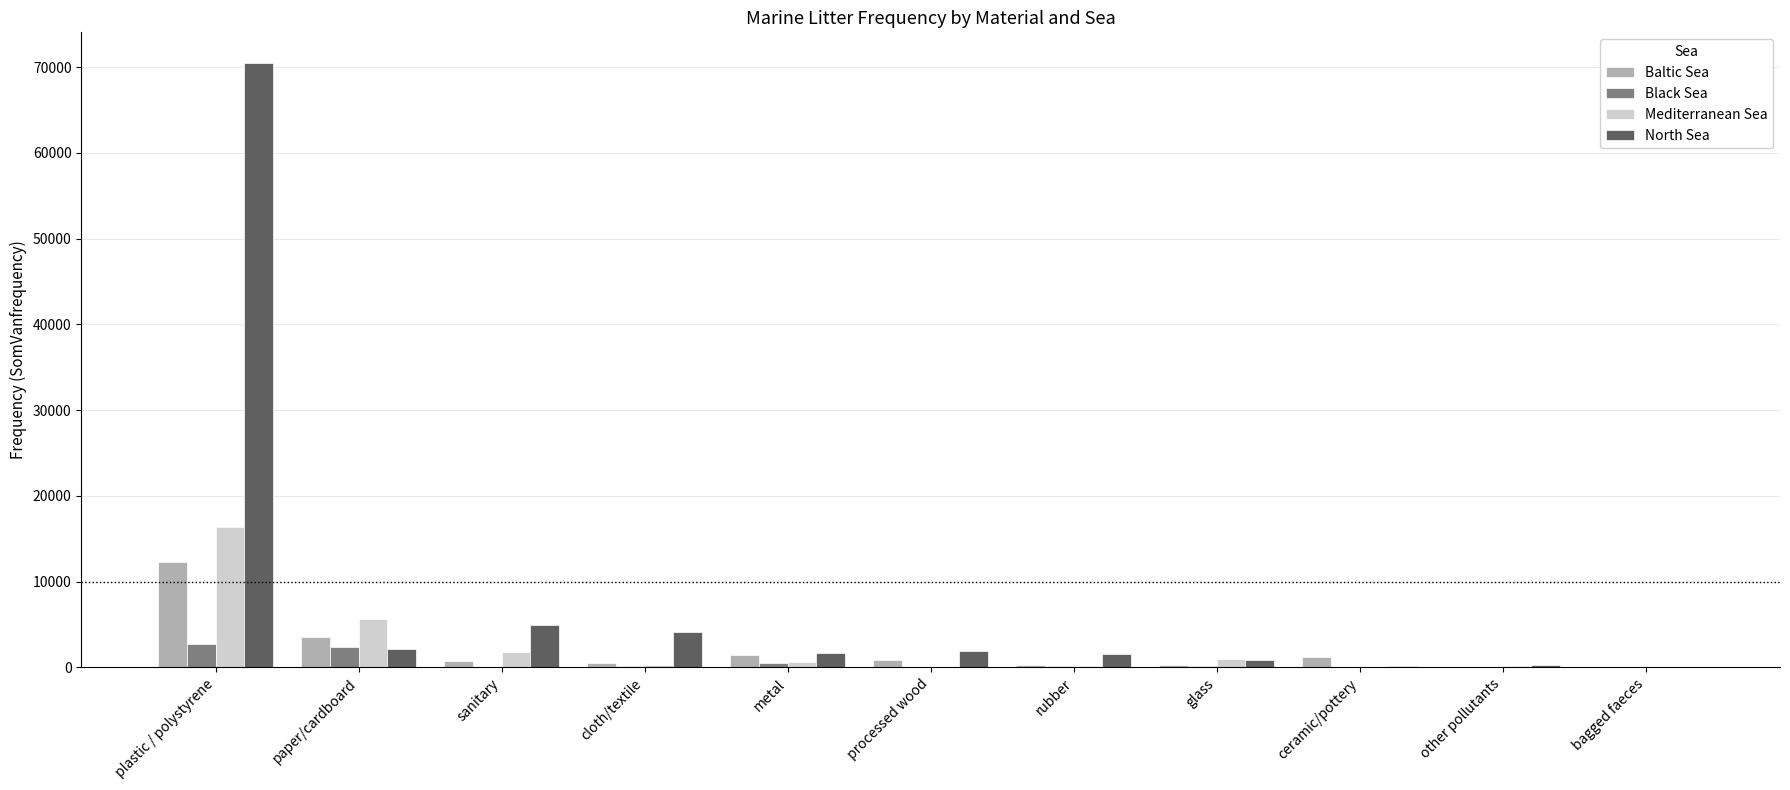

How many distinct data groups are displayed?

4